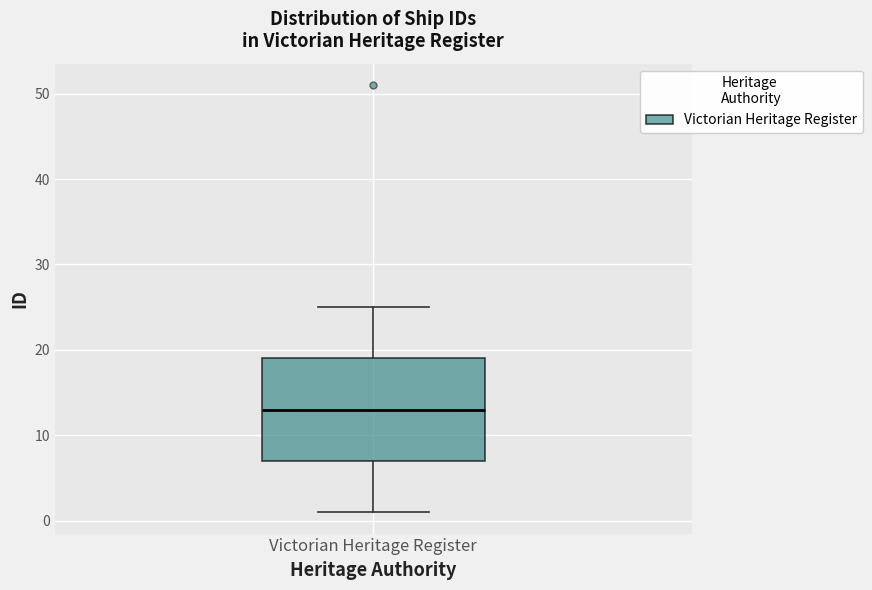

Transcribe this box plot: give where the median line is, the range the box spans, and where the two whiskers end, as read against the y-axis. The values are not printed on the chart, so give them approximately, as read against the axis.

median 13, box 7 to 19, whiskers 1 to 25